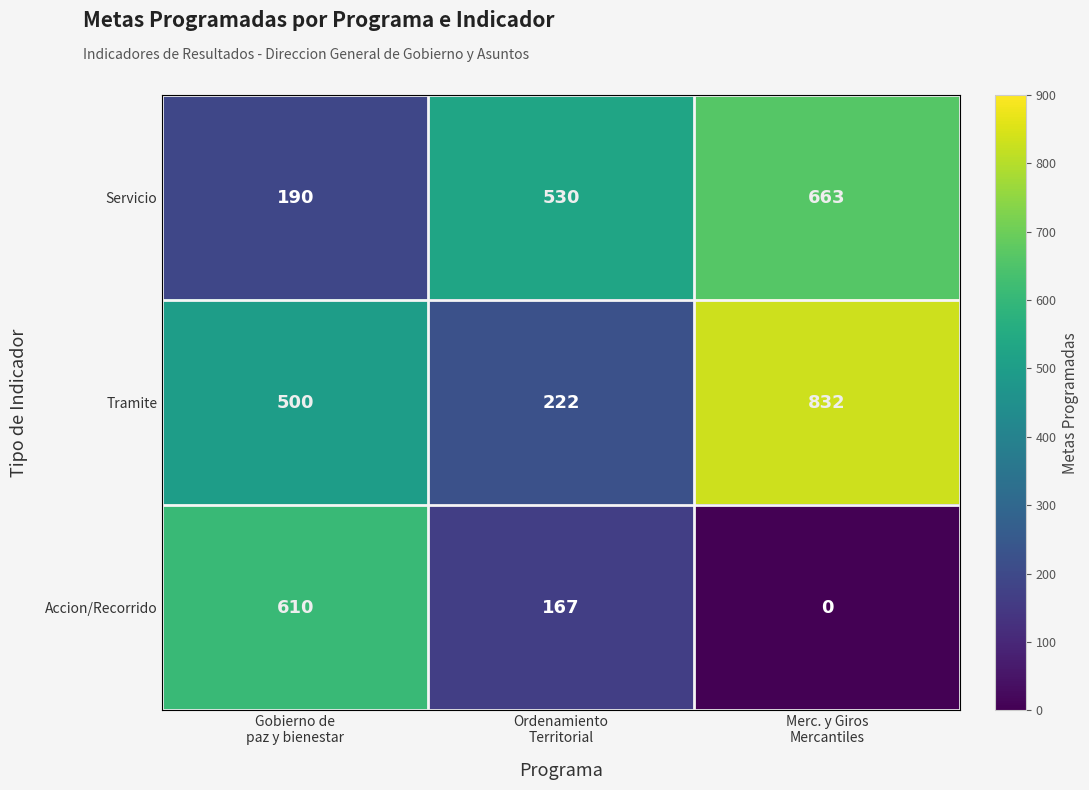

At which category is the sum across all series the highest?

Merc. y Giros
Mercantiles